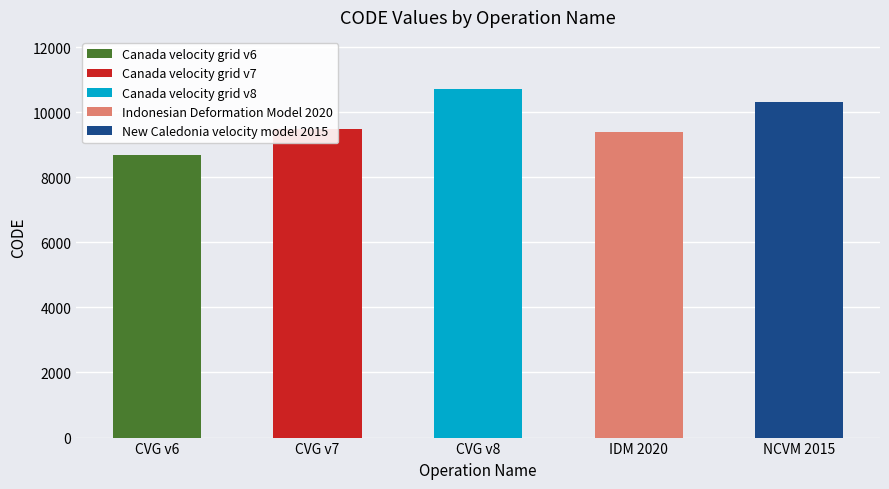

Count the number of categories in the chart.

5